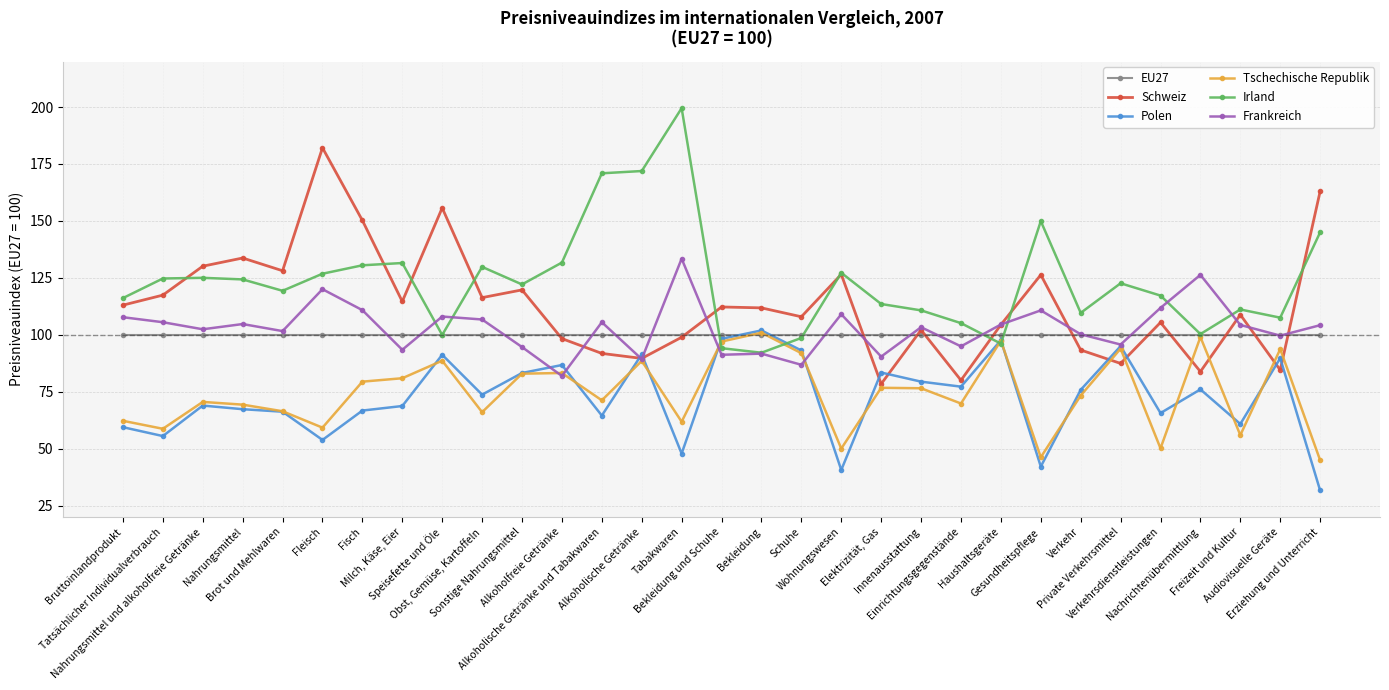

What is the value of the Tschechische Republik point at the 28th from the left?

99.0